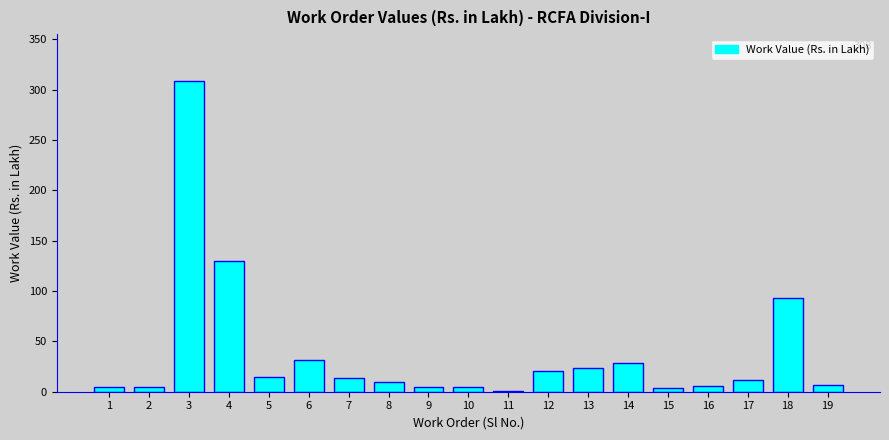

The chart shows a value of 133.9 at 18. True or false?

False